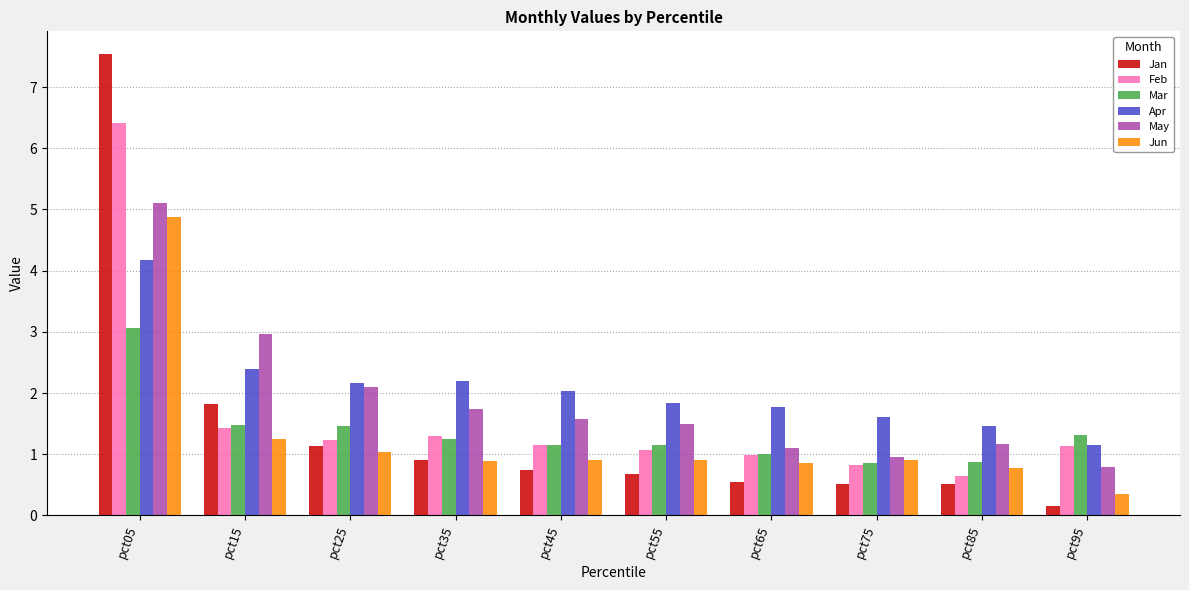

Which series changed the most between pct25 and pct65?

May